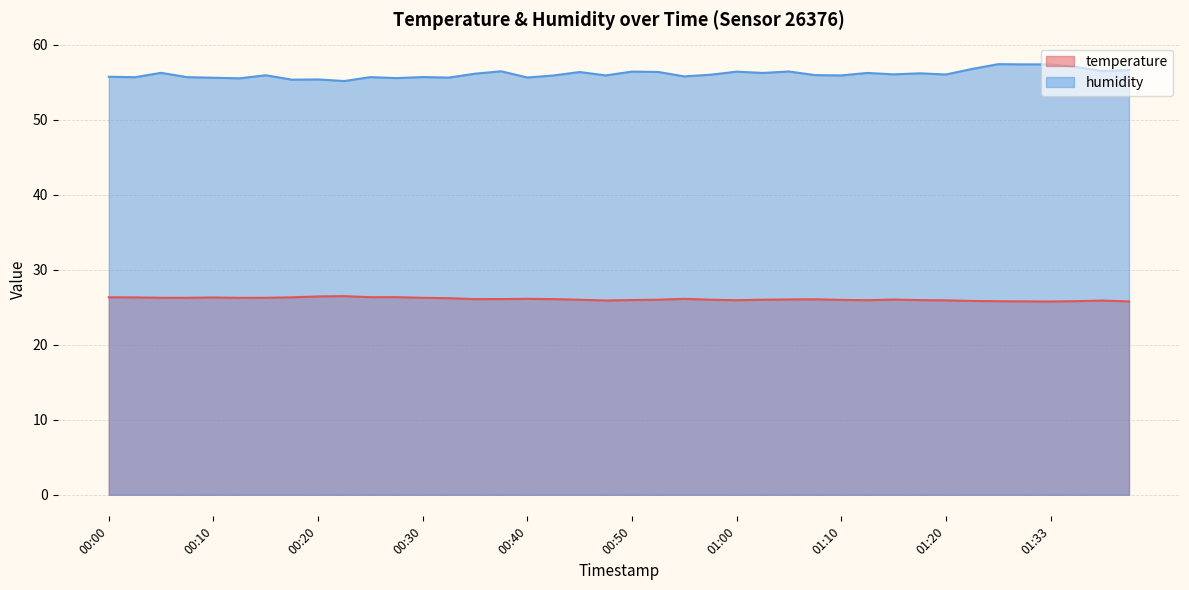

Reading right to left, list all the values displayed in this chart.

temperature: 25.8	25.9	25.8	25.8	25.8	25.8	25.9	25.9	26.0	26.0	25.9	26.0	26.1	26.1	26.0	25.9	26.0	26.1	26.0	26.0	25.9	26.0	26.1	26.1	26.1	26.1	26.2	26.3	26.4	26.4	26.5	26.4	26.3	26.3	26.3	26.3	26.3	26.3	26.3	26.3
humidity: 56.6	56.5	57.0	57.4	57.4	57.4	56.8	56.0	56.2	56.1	56.2	55.9	56.0	56.4	56.2	56.4	56.0	55.8	56.4	56.4	55.9	56.4	55.9	55.6	56.5	56.1	55.6	55.7	55.6	55.7	55.2	55.4	55.4	55.9	55.5	55.6	55.7	56.3	55.7	55.7